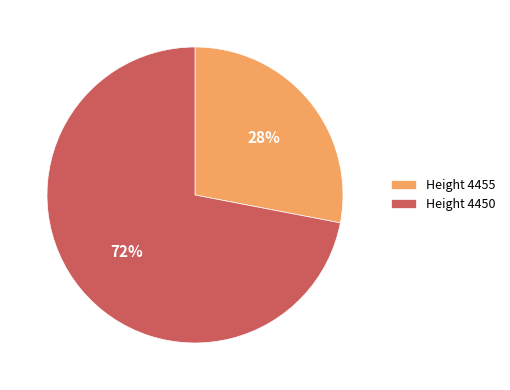

How many slices are in this pie chart?

2